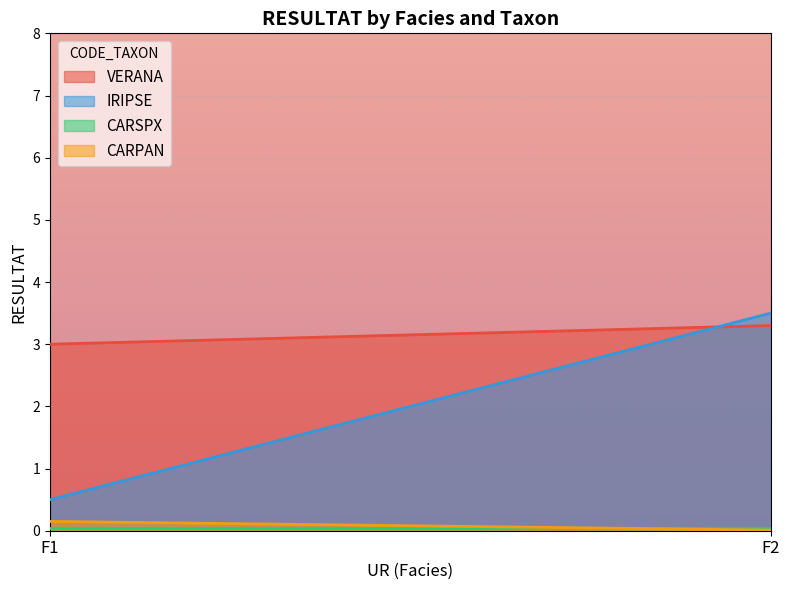

At how many categories does at least one series exceed 1?

2